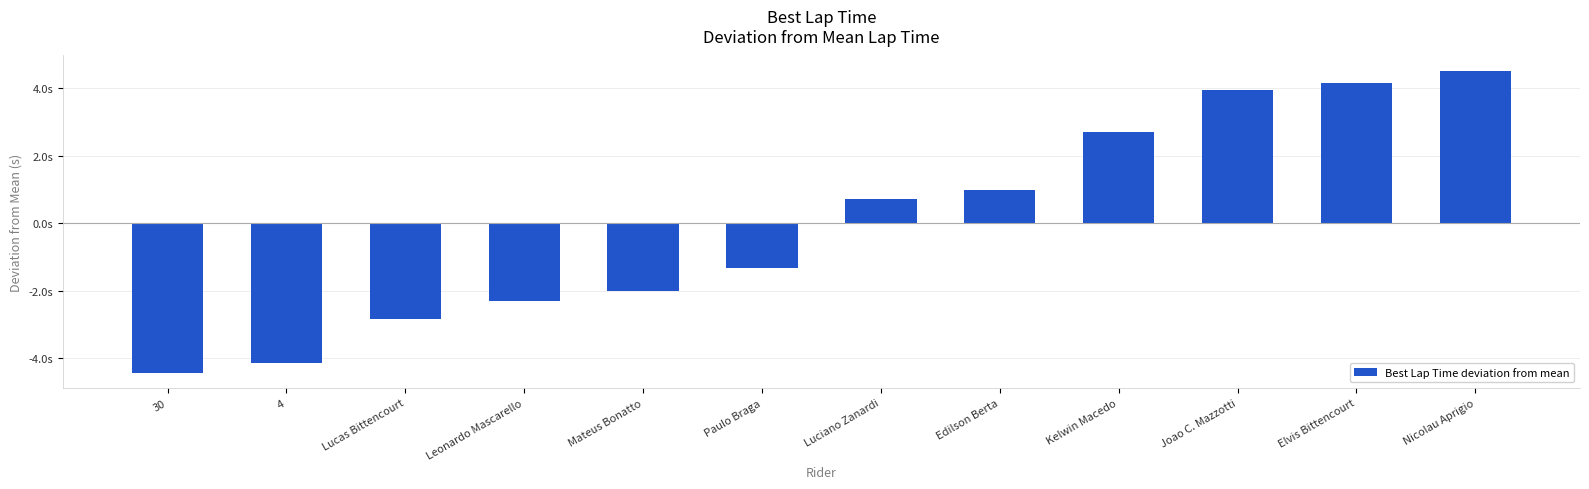

What position from the right is Kelwin Macedo?

4